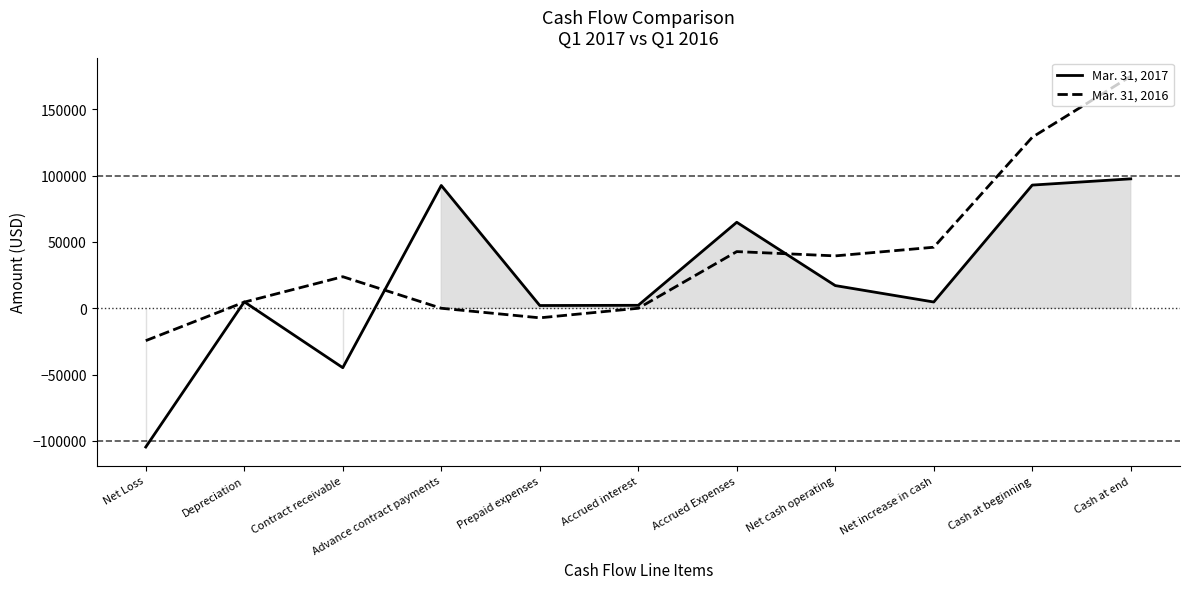

In Mar. 31, 2016, how many points are higher than both neighbors (excluding endpoints)?

2